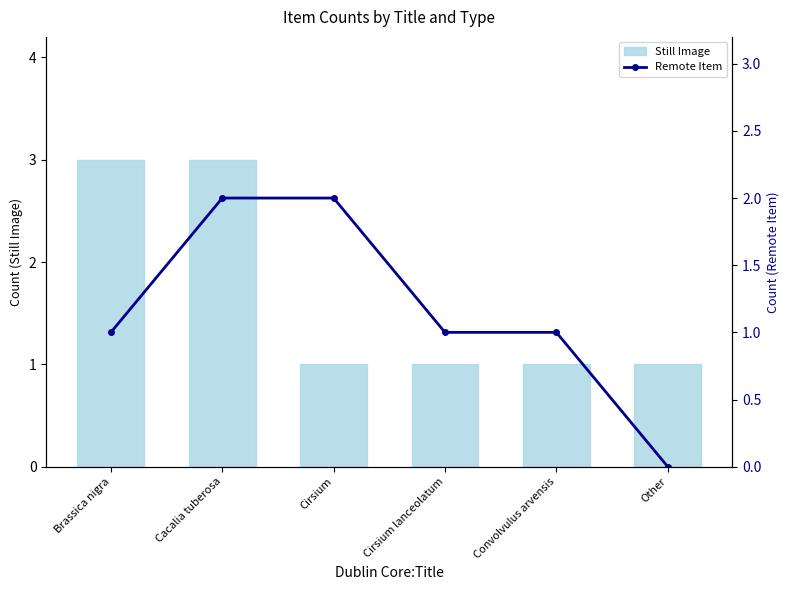

What is the difference between the highest and lowest values at Cacalia tuberosa?

1